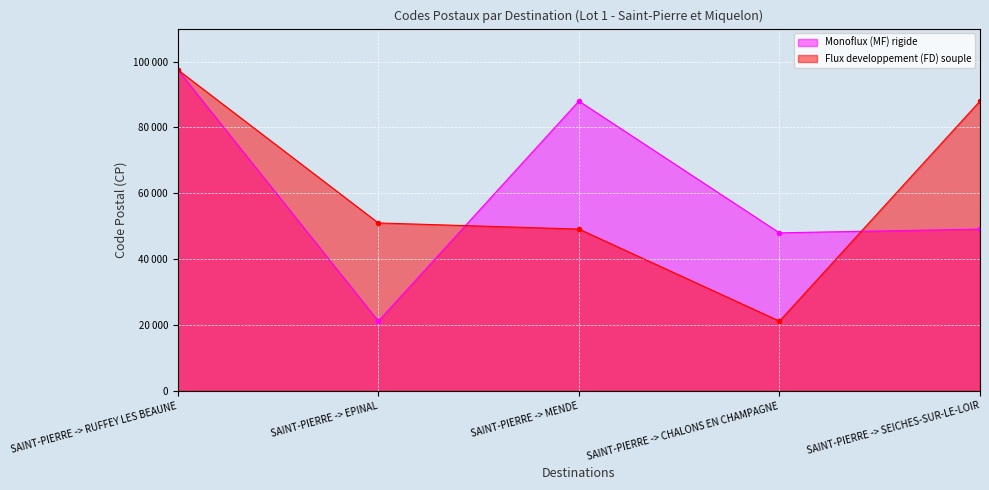

At which category does Flux developpement (FD) souple reach its first local valley?

SAINT-PIERRE -> CHALONS EN CHAMPAGNE